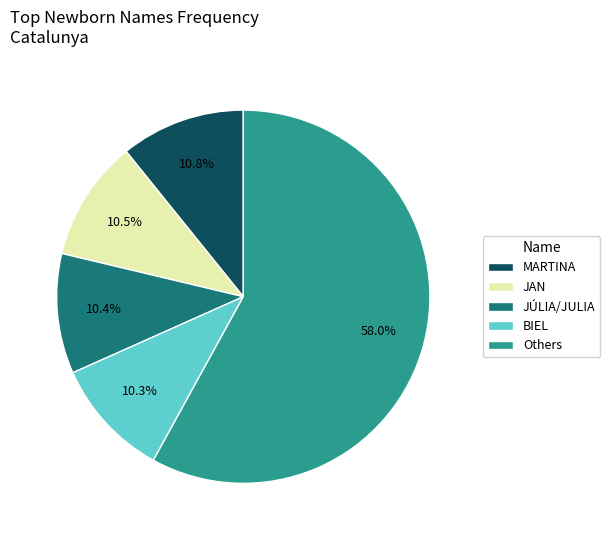

Approximately how many times larger is the value at Others compared to JAN?

5.5